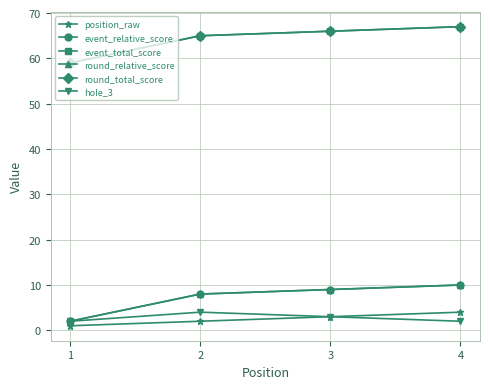

At how many categories does at least one series exceed 29?

4